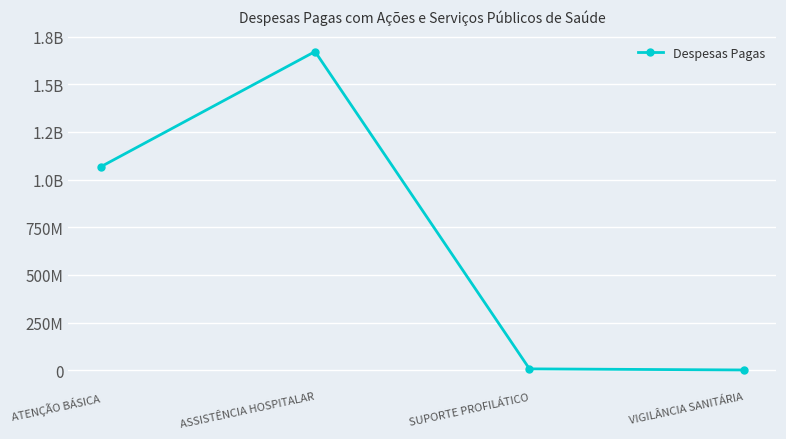

Is this an area chart (filled region under the line)?

No